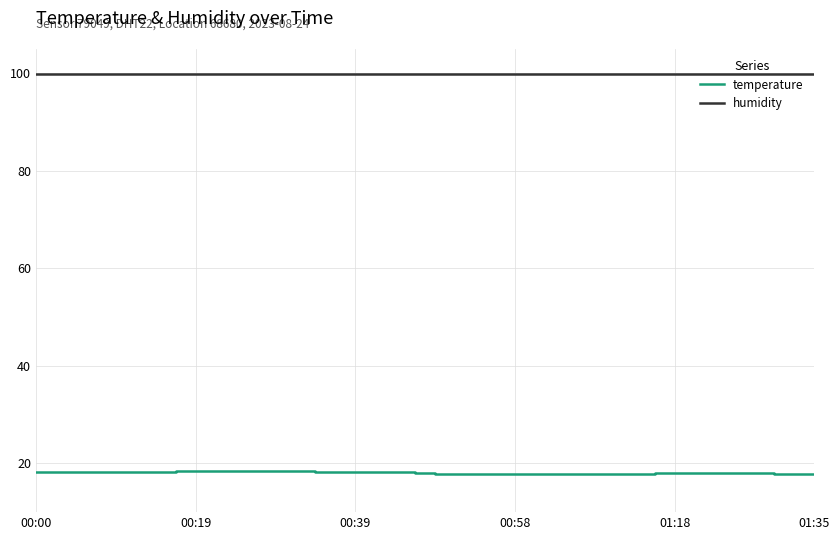

Rank the series by their average value, from highest to lowest.

humidity, temperature